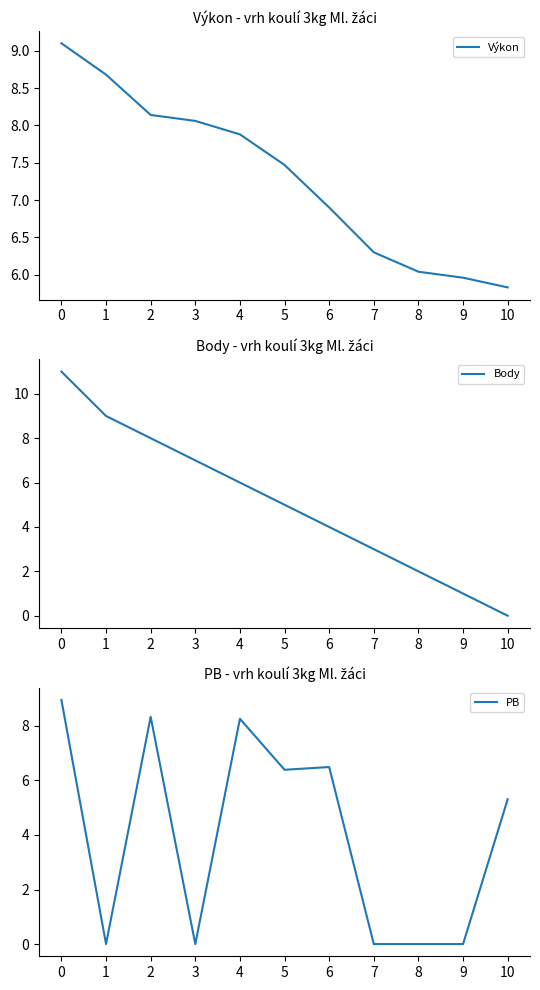

What are all the series names shown in the legend?

Výkon, Body, PB